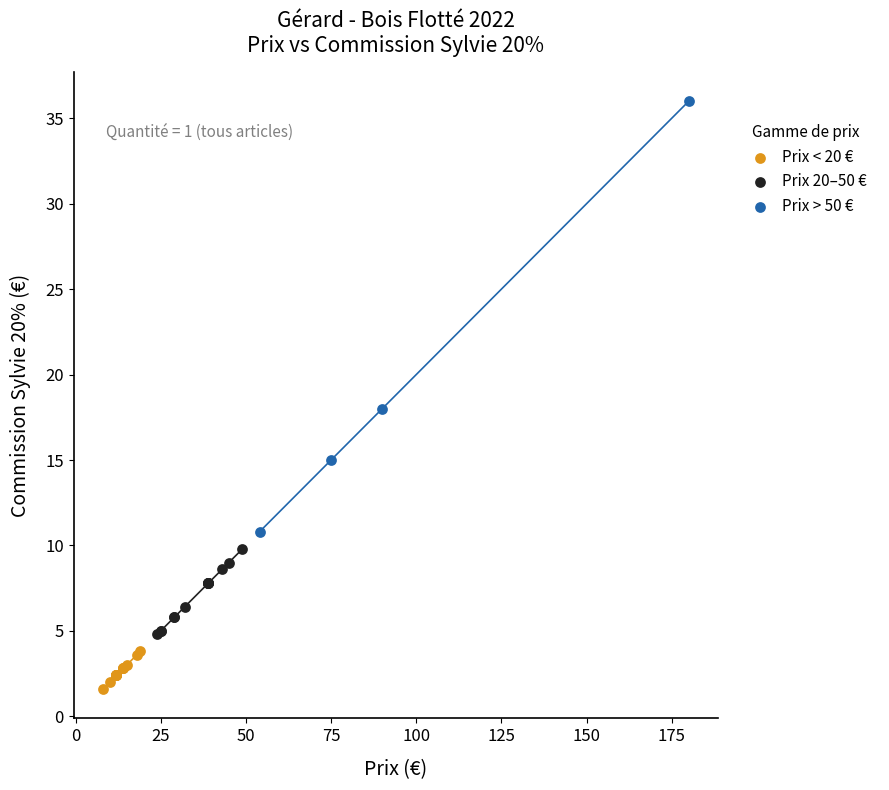

What are all the series names shown in the legend?

Prix < 20 €, Prix 20–50 €, Prix > 50 €